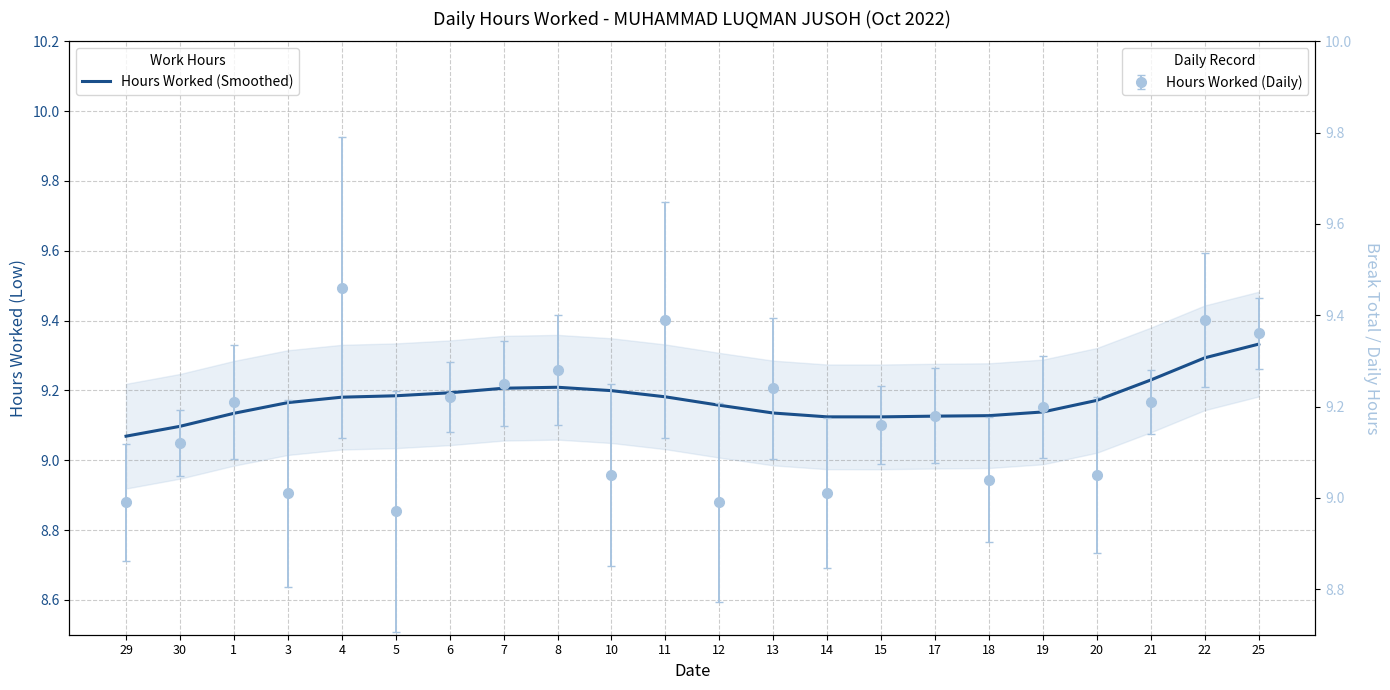

Reading left to right, transcribe all the data shown in this chart.

29=9.1	30=9.1	1=9.1	3=9.2	4=9.2	5=9.2	6=9.2	7=9.2	8=9.2	10=9.2	11=9.2	12=9.2	13=9.1	14=9.1	15=9.1	17=9.1	18=9.1	19=9.1	20=9.2	21=9.2	22=9.3	25=9.3